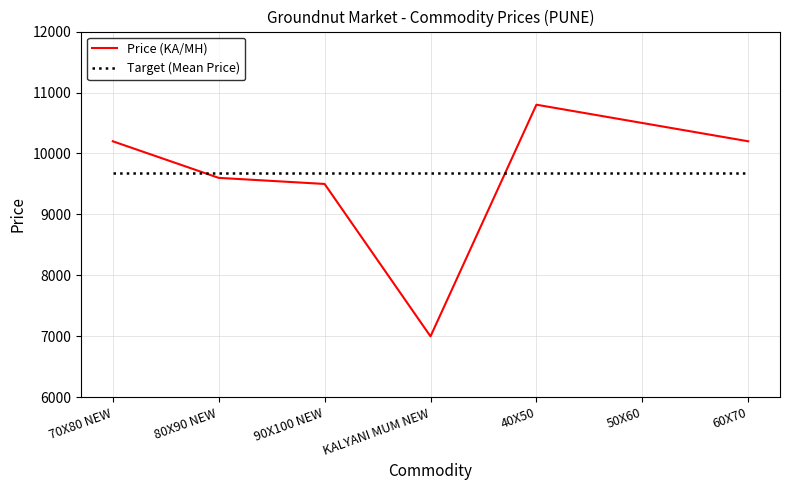

What is the sum of the values at 70X80 NEW and 60X70?

20400